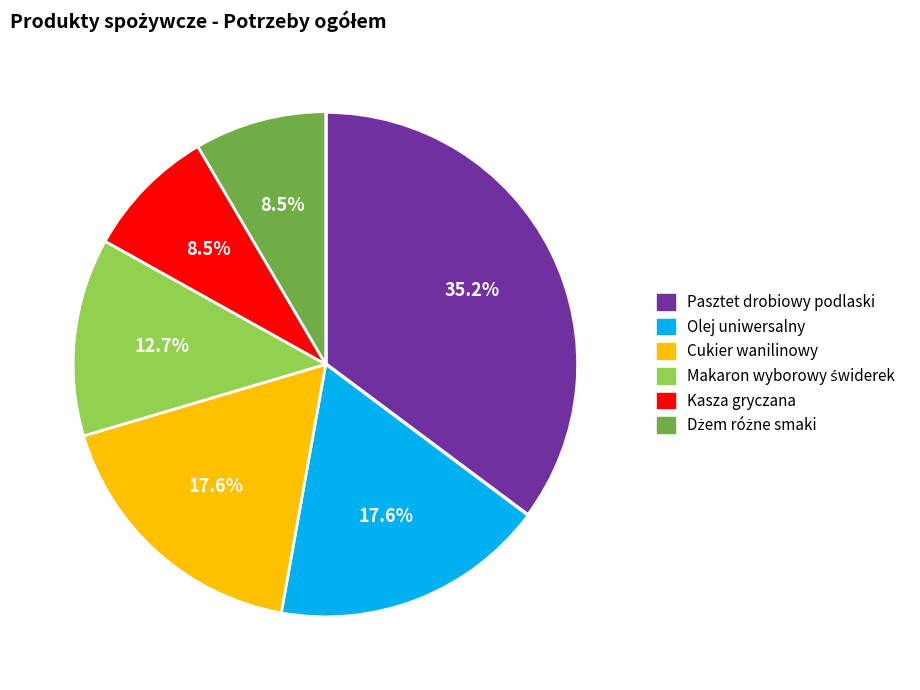

What portion of the pie excludes Olej uniwersalny?

82.4%